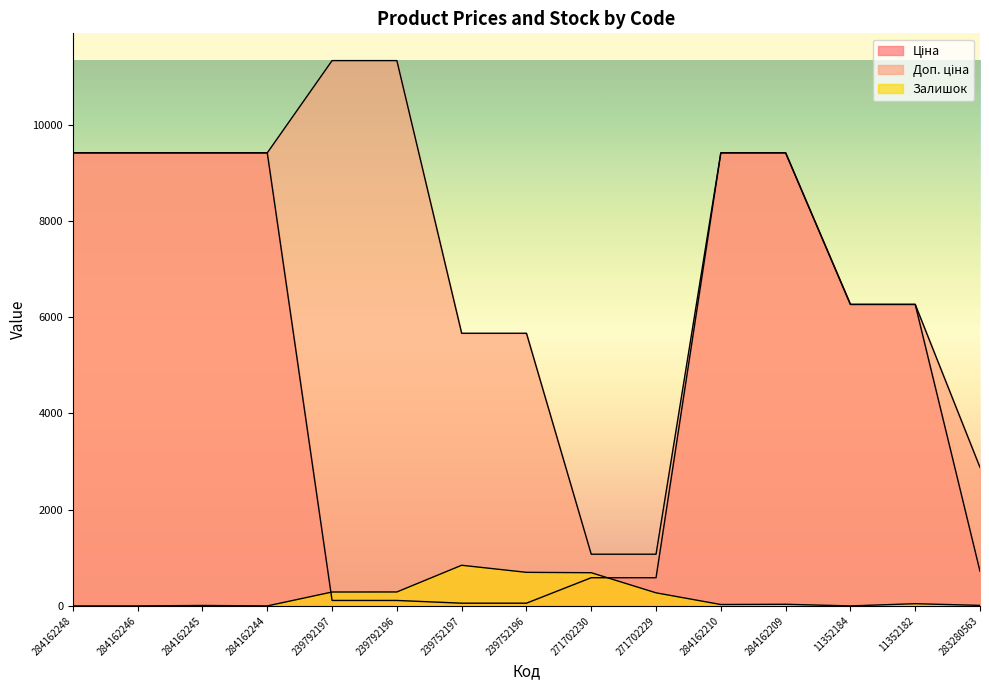

What is the label of the 12th point from the left?

284162209